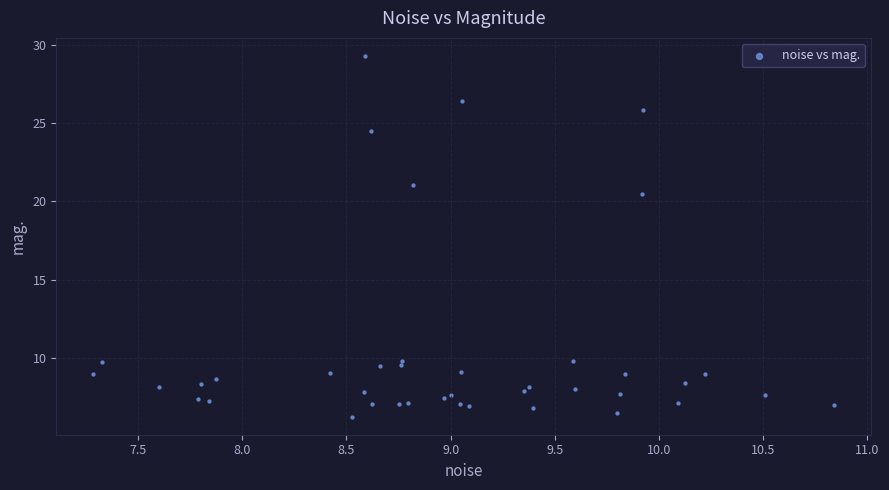

What Y value in the scatter plot is closest to 17?

20.5